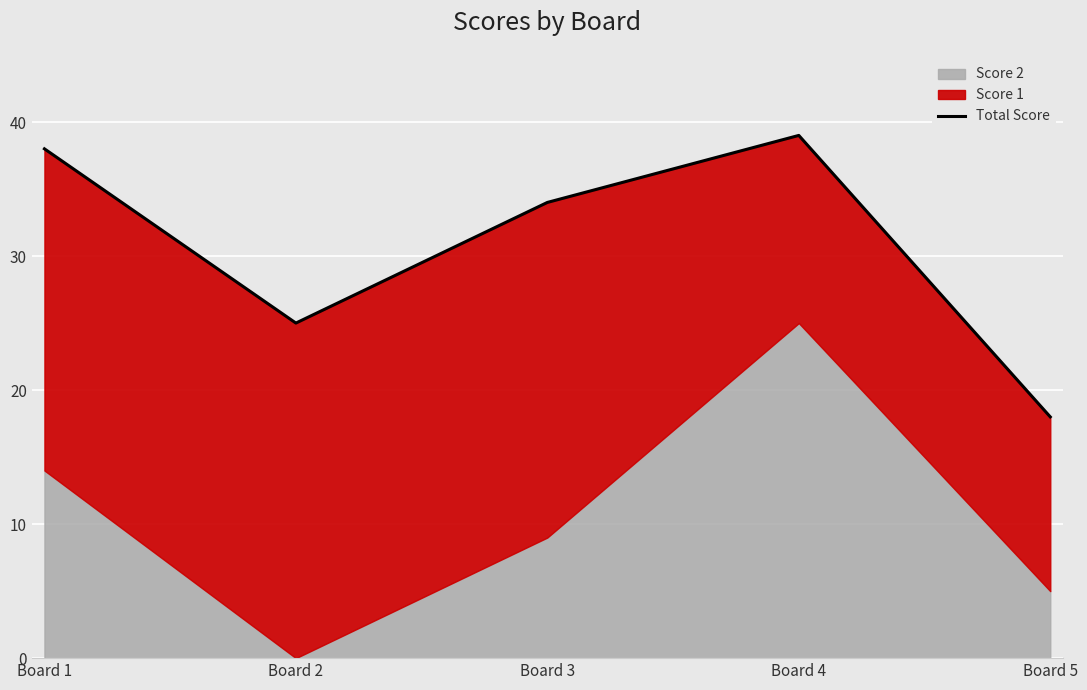

Where does the data first go above 34?

Board 1